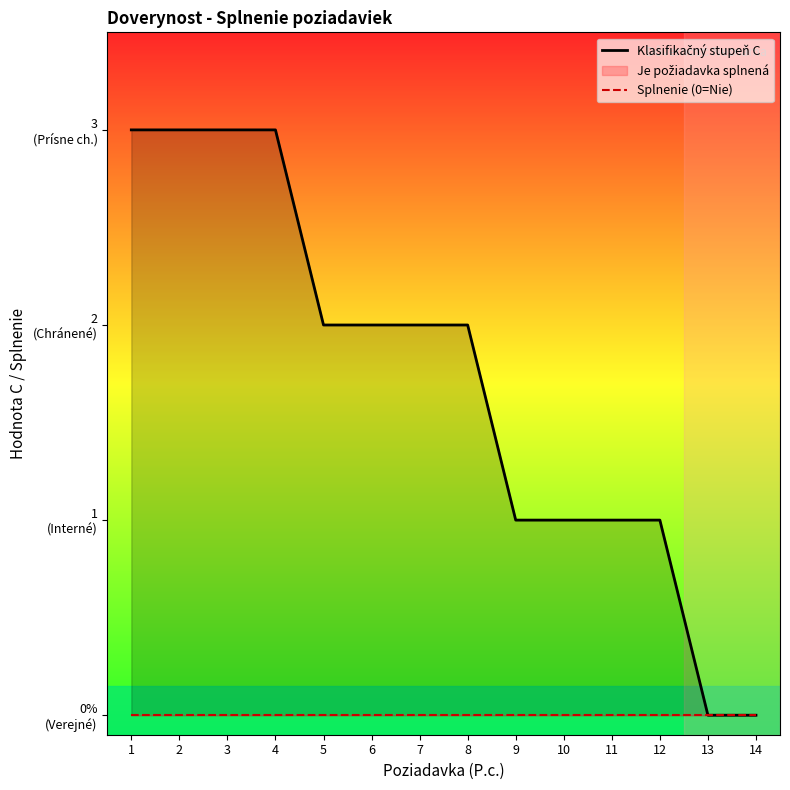

Rank the series at 11 from highest to lowest value.

Klasifikačný stupeň C, Splnenie (0=Nie)